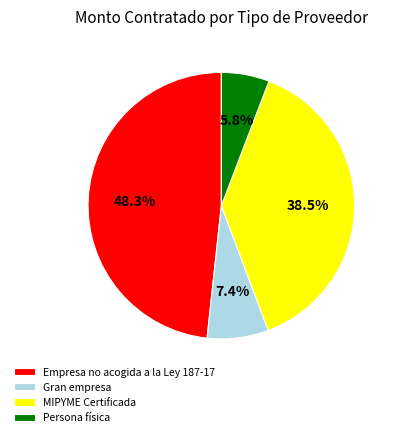

Does Empresa no acogida a la Ley 187-17 account for over 50% of the chart?

No